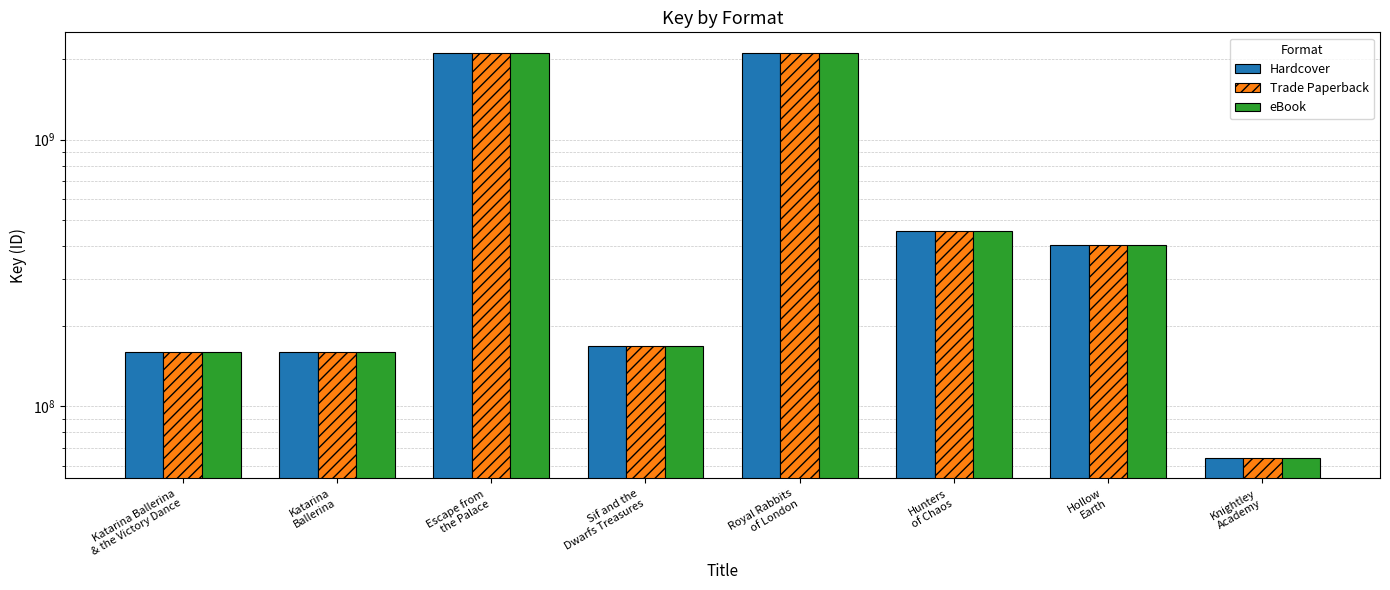

What is the highest value of the Hardcover series?

2119677957